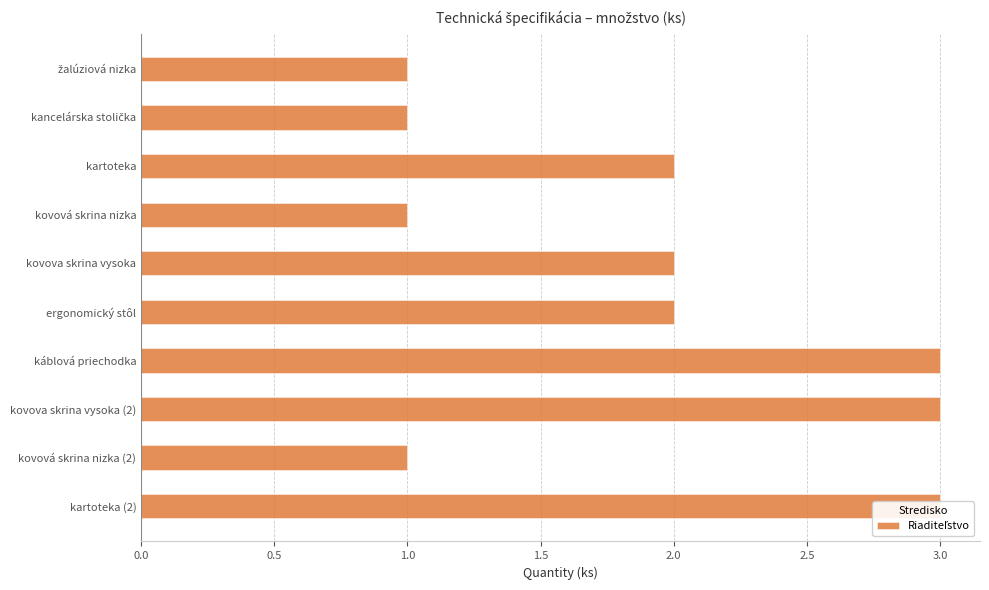

Reading left to right, list all the values displayed in this chart.

1	1	2	1	2	2	3	3	1	3